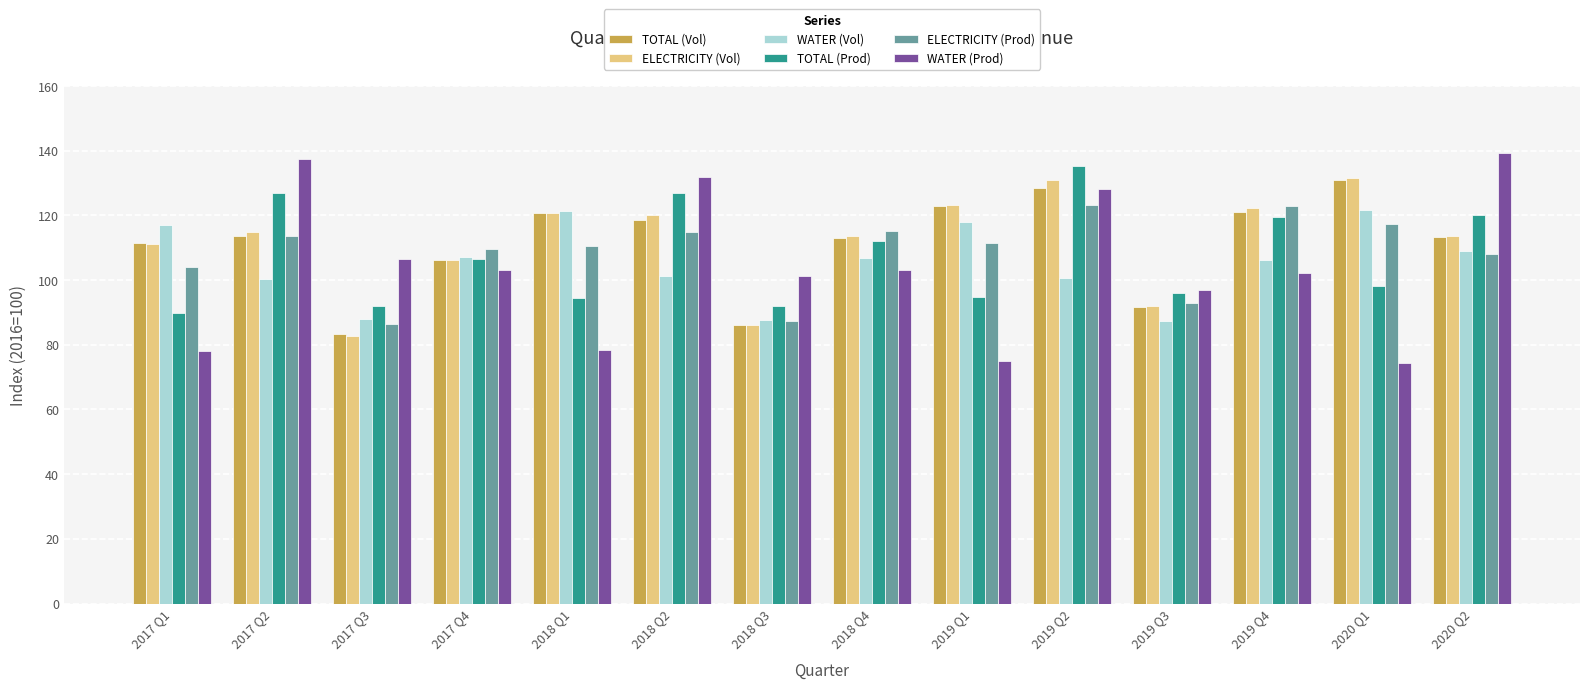

What is the difference between the highest and lowest values at 2020 Q2?

31.2